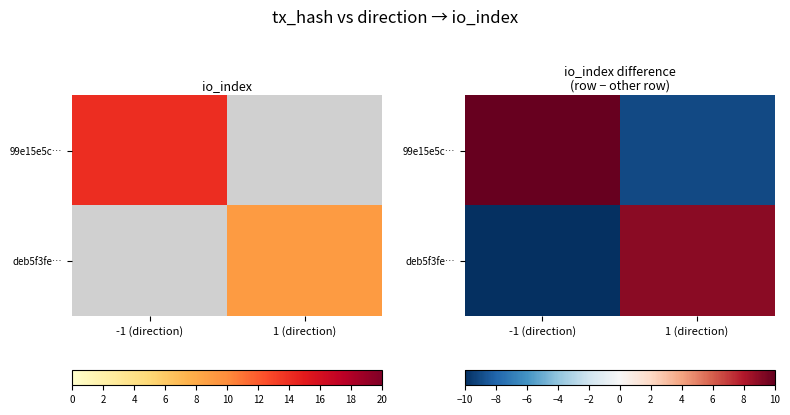

List the labels in order of 99e15e5c… value, smallest first.

1 (direction), -1 (direction)